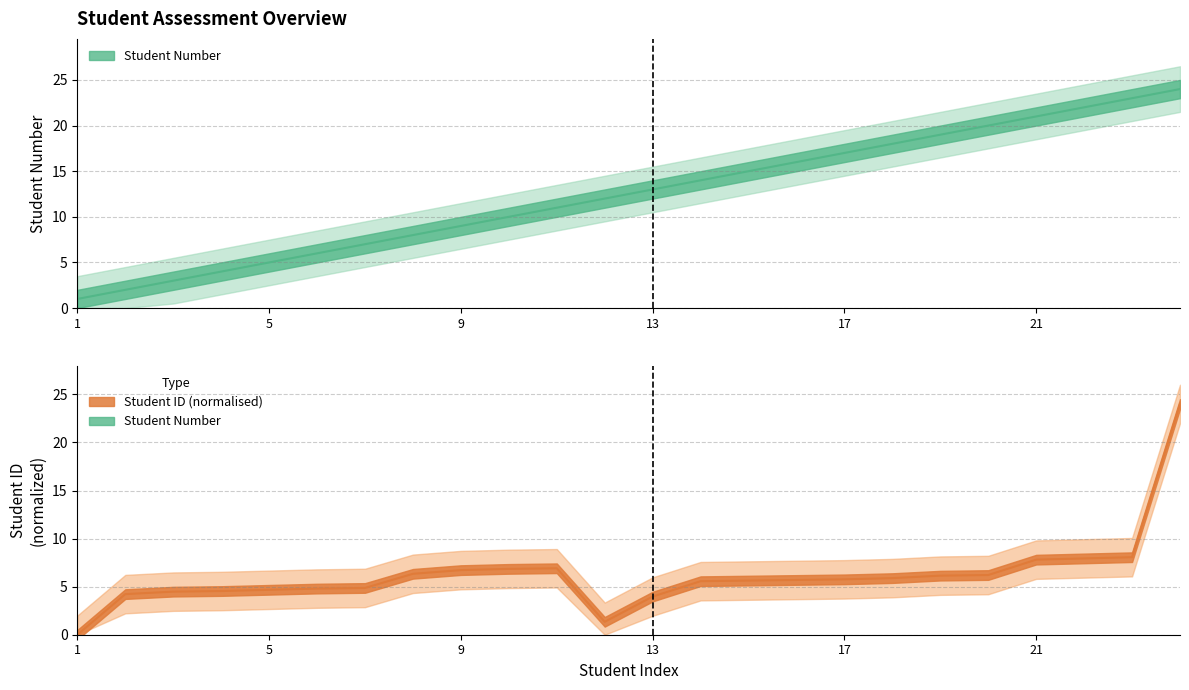

Does the chart display data point markers on the line(s)?

No